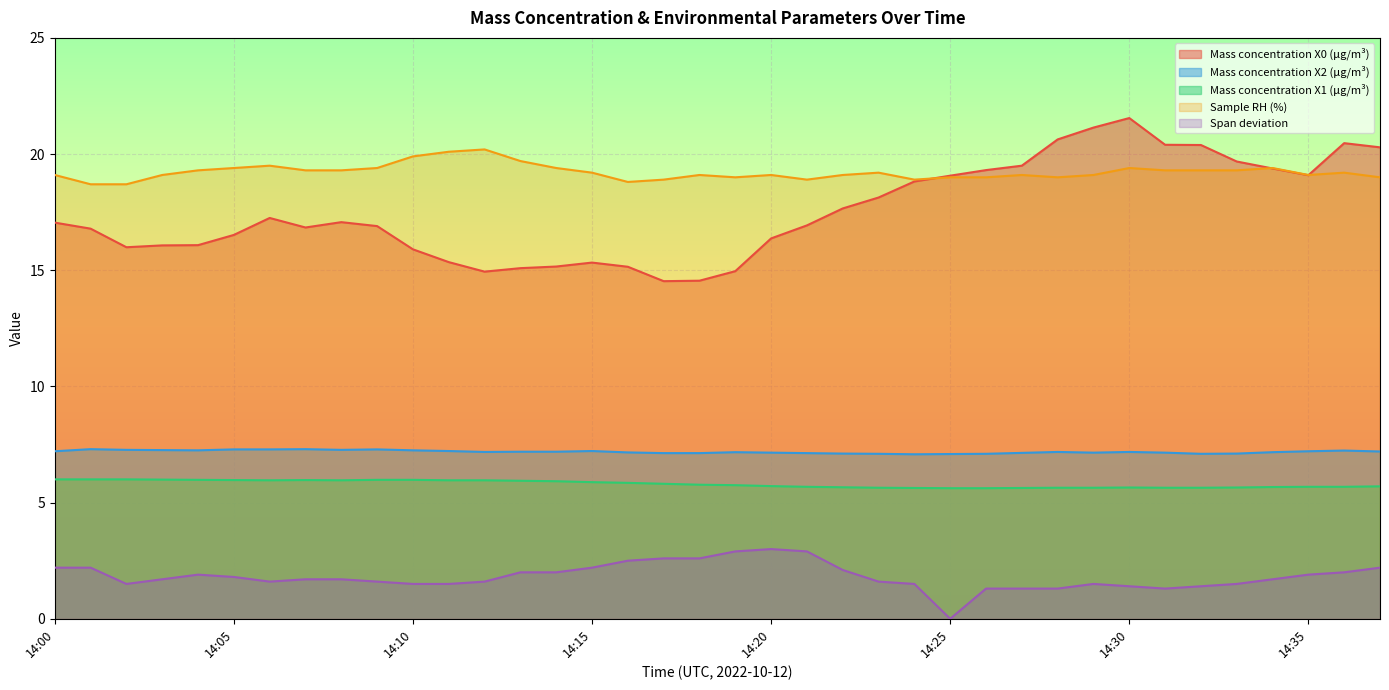

The value of Sample RH (%) at 14:13 is 19.7. True or false?

True